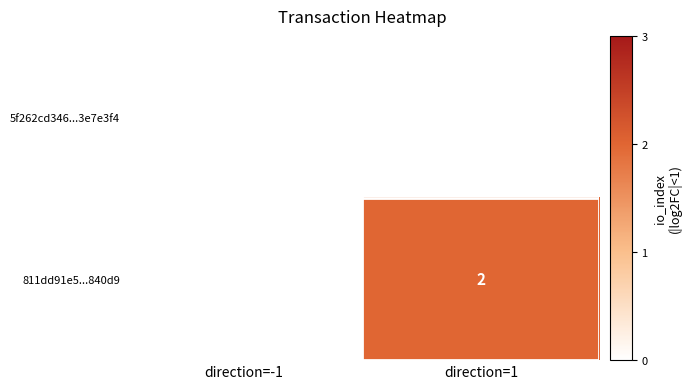

The value of 811dd91e5...840d9 at direction=1 is 1. True or false?

False